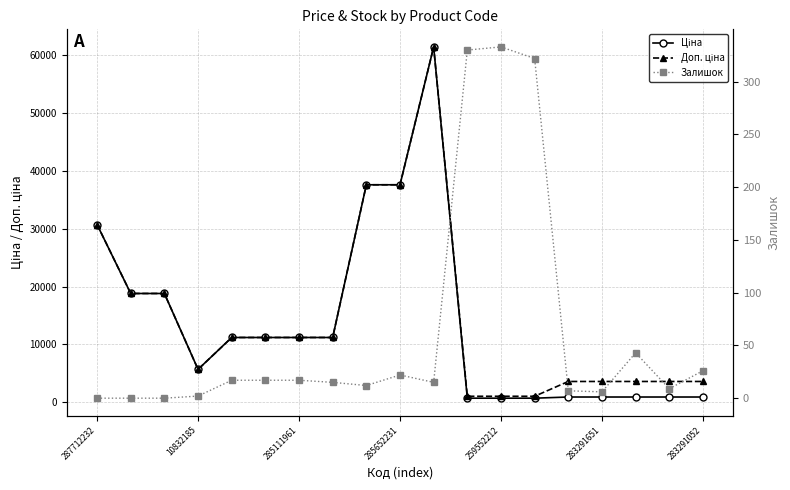

What is the label of the 2nd point from the right?

17